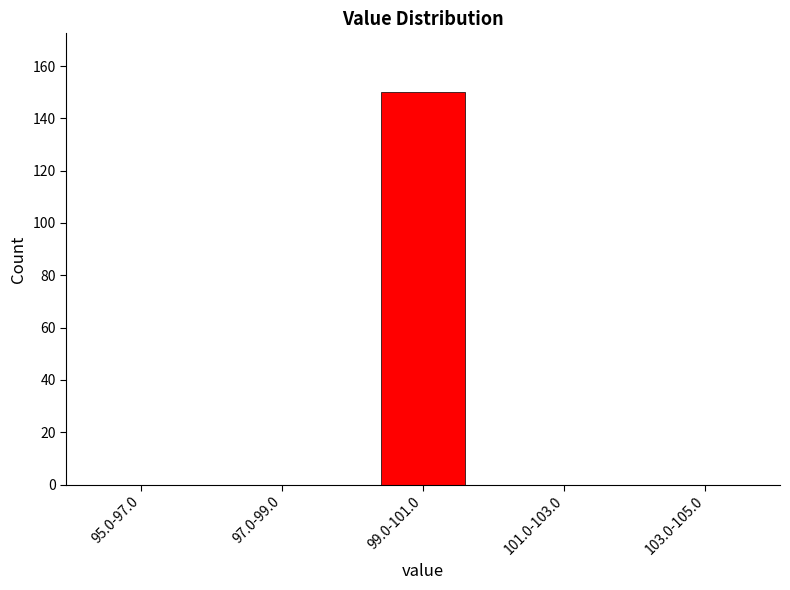

Reading left to right, extract all data points from this chart.

95.0-97.0=0	97.0-99.0=0	99.0-101.0=150	101.0-103.0=0	103.0-105.0=0